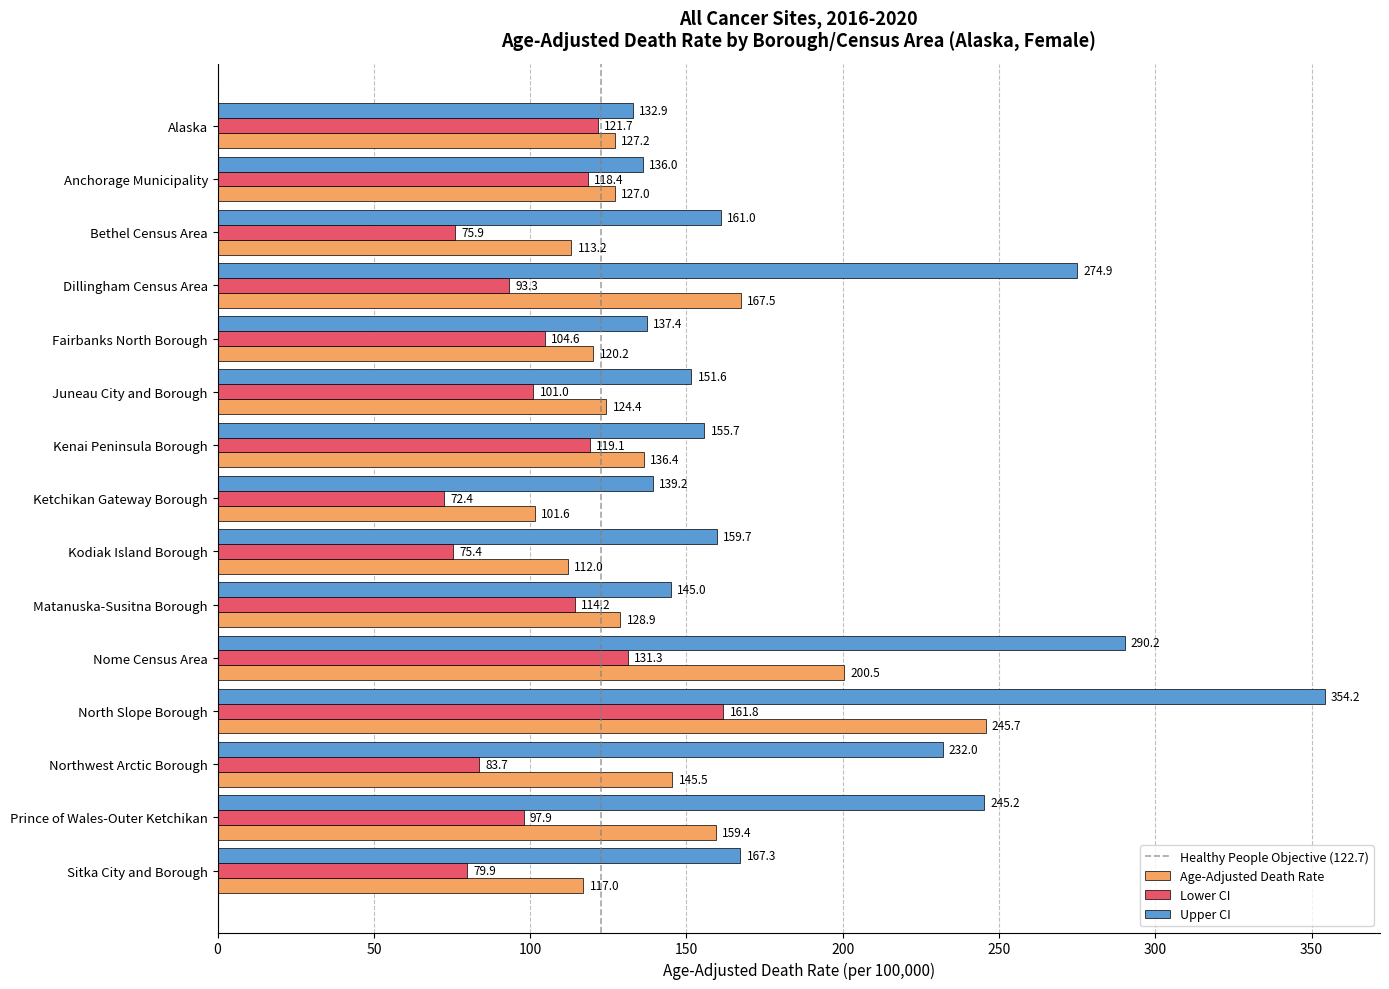

What is the sum of the Lower CI values at Kenai Peninsula Borough and Bethel Census Area?

195.0